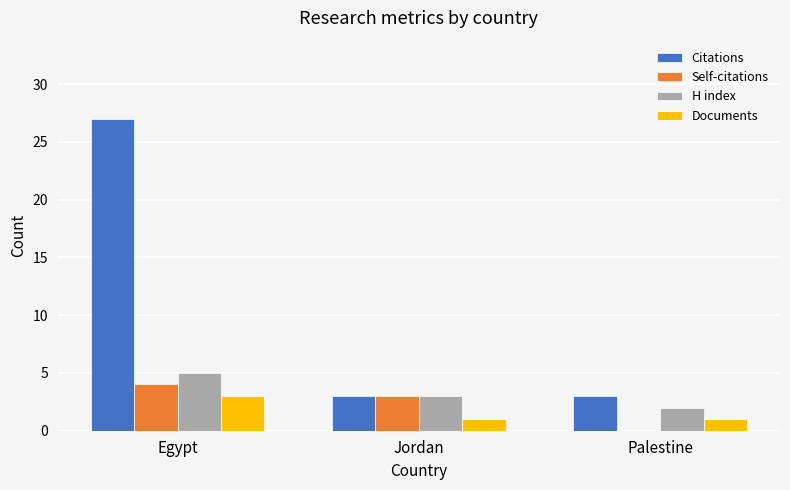

What is the total value across all series at Palestine?

6